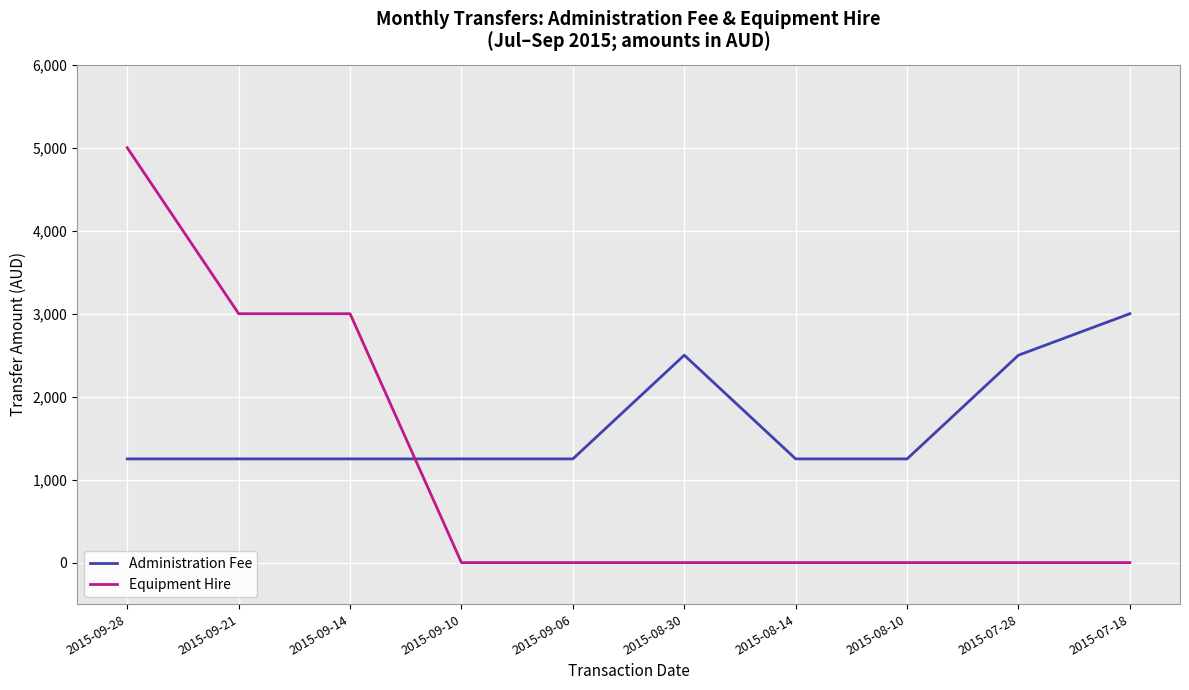

What is the difference between the second highest and minimum values in the Administration Fee series?

1250